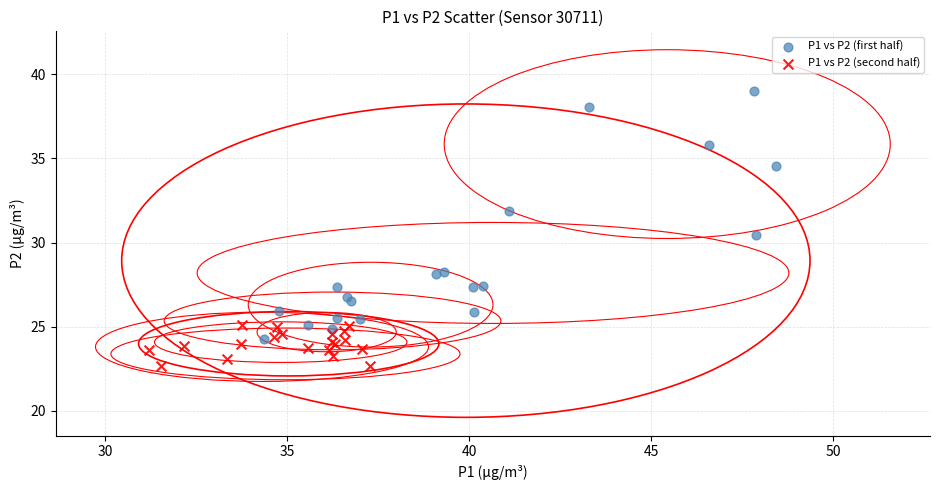

Which series reaches the minimum Y coordinate?

P1 vs P2 (second half)